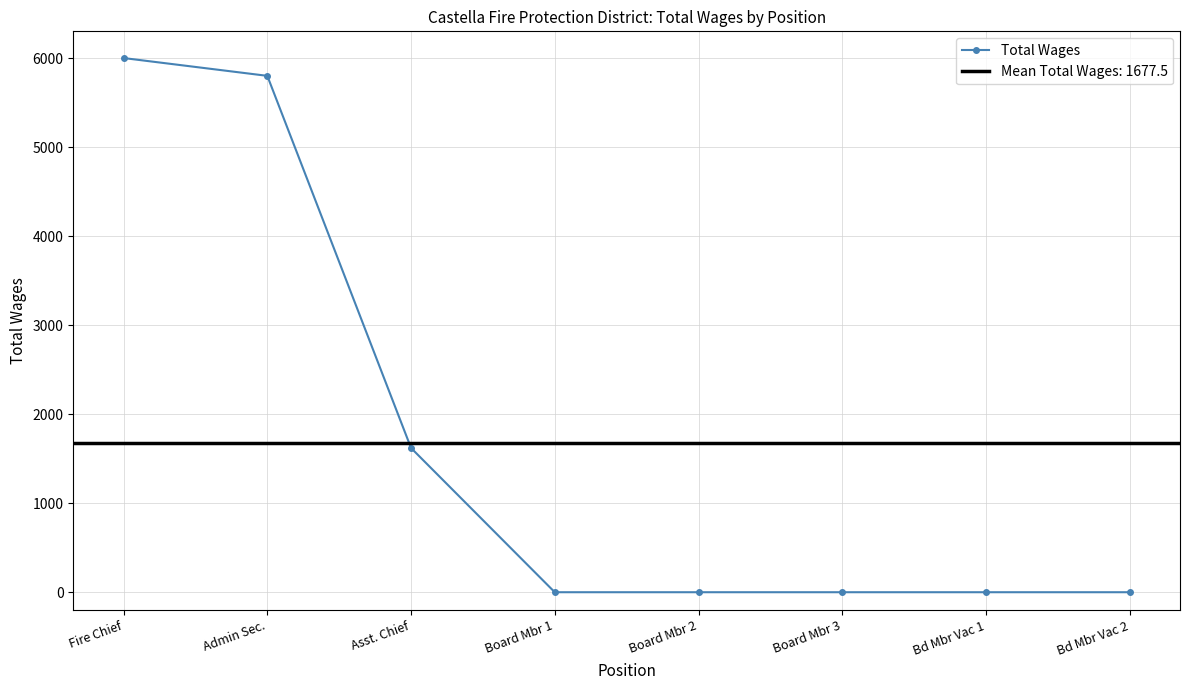

Where is the data nearest to the value 3000?

Asst. Chief